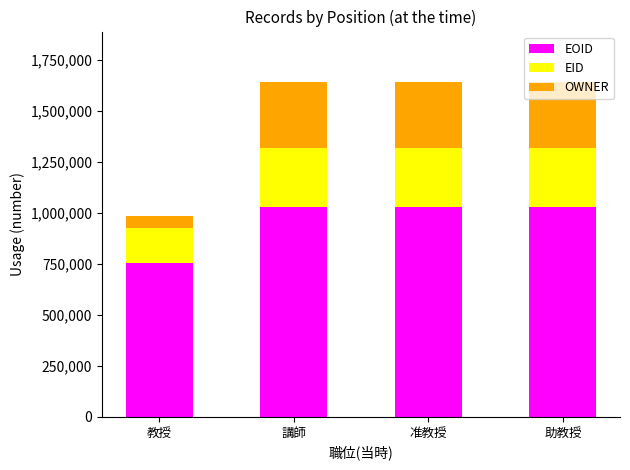

What is the total value across all series at 講師?

1644247